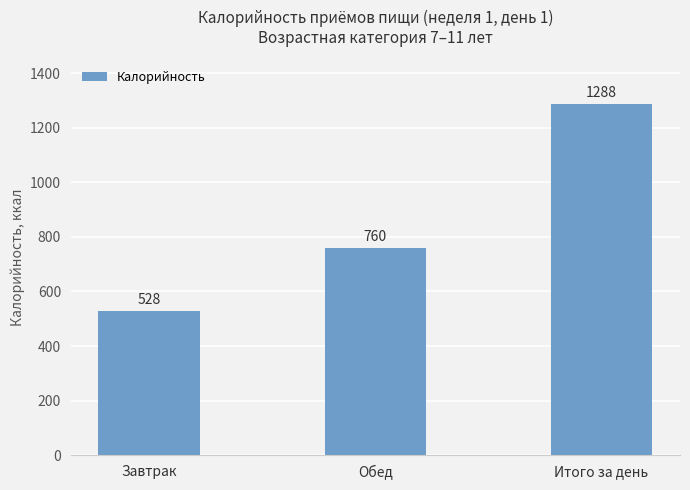

Rank the categories by value from lowest to highest.

Завтрак, Обед, Итого за день